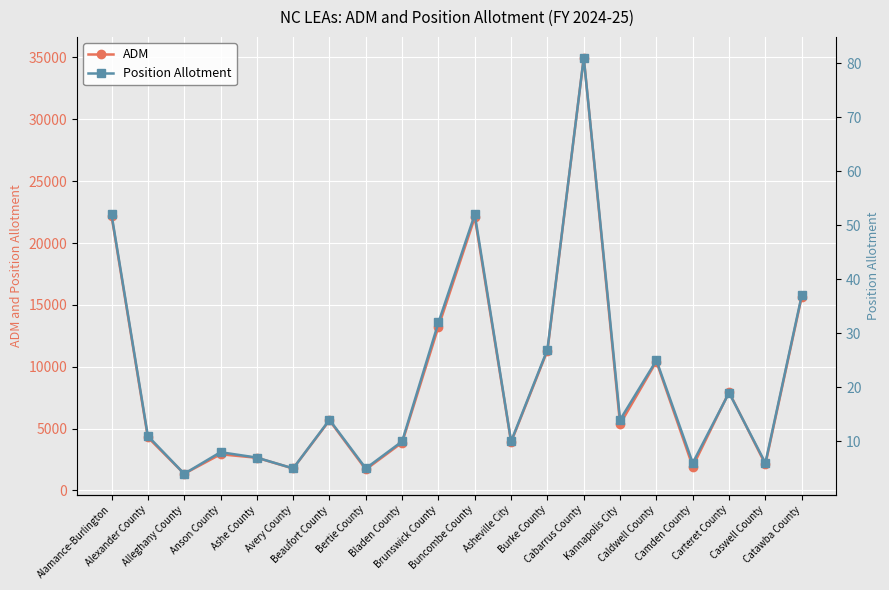

Reading left to right, extract all data points from this chart.

ADM: Alamance-Burlington=22185	Alexander County=4284	Alleghany County=1338	Anson County=2918	Ashe County=2636	Avery County=1768	Beaufort County=5657	Bertie County=1690	Bladen County=3864	Brunswick County=13236	Buncombe County=22066	Asheville City=3900	Burke County=11299	Cabarrus County=34984	Kannapolis City=5360	Caldwell County=10414	Camden County=1927	Carteret County=7939	Caswell County=2107	Catawba County=15652
Position Allotment: Alamance-Burlington=52	Alexander County=11	Alleghany County=4	Anson County=8	Ashe County=7	Avery County=5	Beaufort County=14	Bertie County=5	Bladen County=10	Brunswick County=32	Buncombe County=52	Asheville City=10	Burke County=27	Cabarrus County=81	Kannapolis City=14	Caldwell County=25	Camden County=6	Carteret County=19	Caswell County=6	Catawba County=37